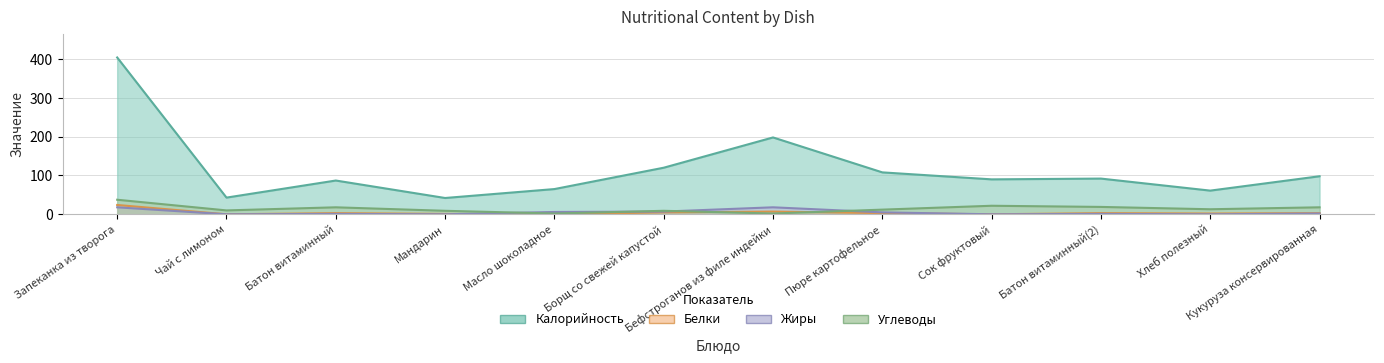

At which label is Белки closest to 12?

Бефстроганов из филе индейки